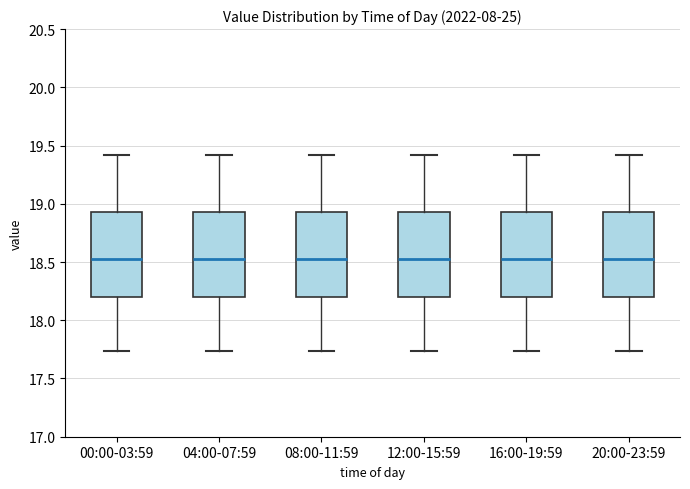

Reading left to right, transcribe this box plot: for each box, give where its median line is, the range the box spans, and where its two whiskers end, as read against the y-axis. The values are not printed on the chart, so give them approximately, as read against the axis.

00:00-03:59: median 18.55, box 18.20 to 18.95, whiskers 17.75 to 19.40
04:00-07:59: median 18.55, box 18.20 to 18.95, whiskers 17.75 to 19.40
08:00-11:59: median 18.55, box 18.20 to 18.95, whiskers 17.75 to 19.40
12:00-15:59: median 18.55, box 18.20 to 18.95, whiskers 17.75 to 19.40
16:00-19:59: median 18.55, box 18.20 to 18.95, whiskers 17.75 to 19.40
20:00-23:59: median 18.55, box 18.20 to 18.95, whiskers 17.75 to 19.40